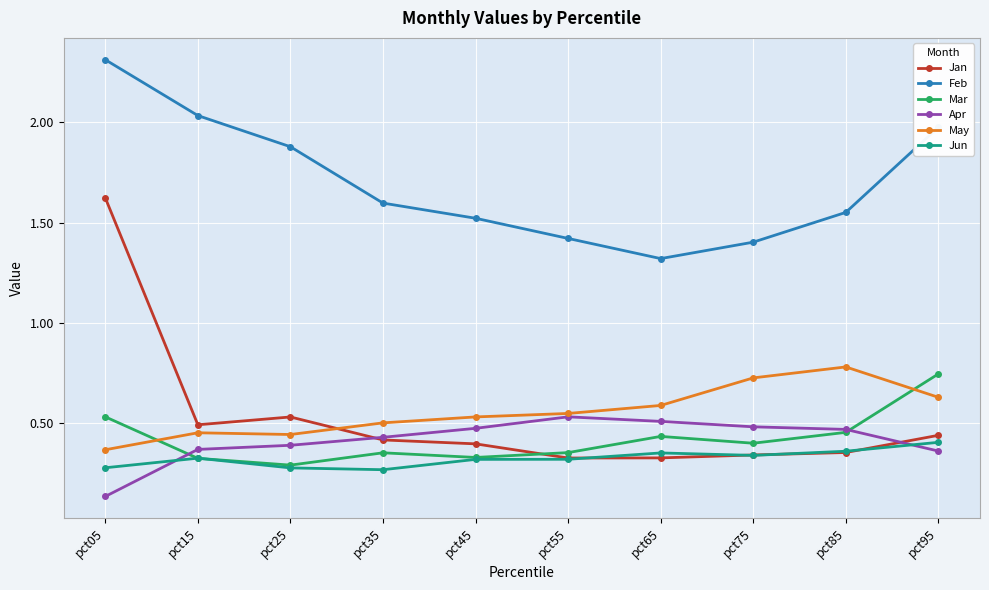

What is the total value across all series at pct85?

4.0